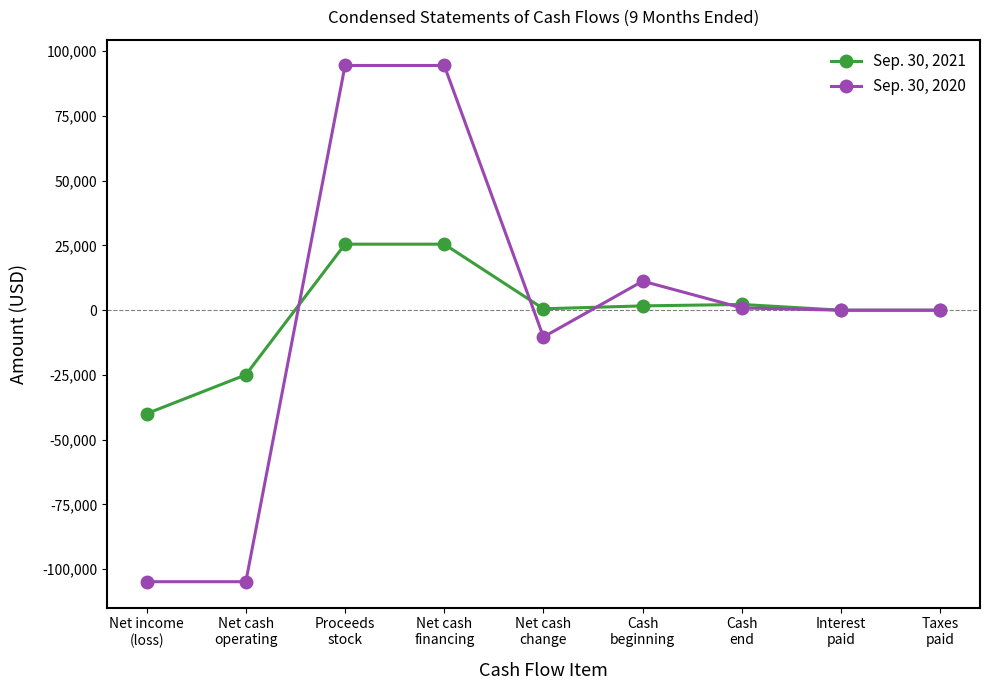

Is the value of Sep. 30, 2021 at Cash
beginning greater than the value of Sep. 30, 2020 at Net cash
financing?

No